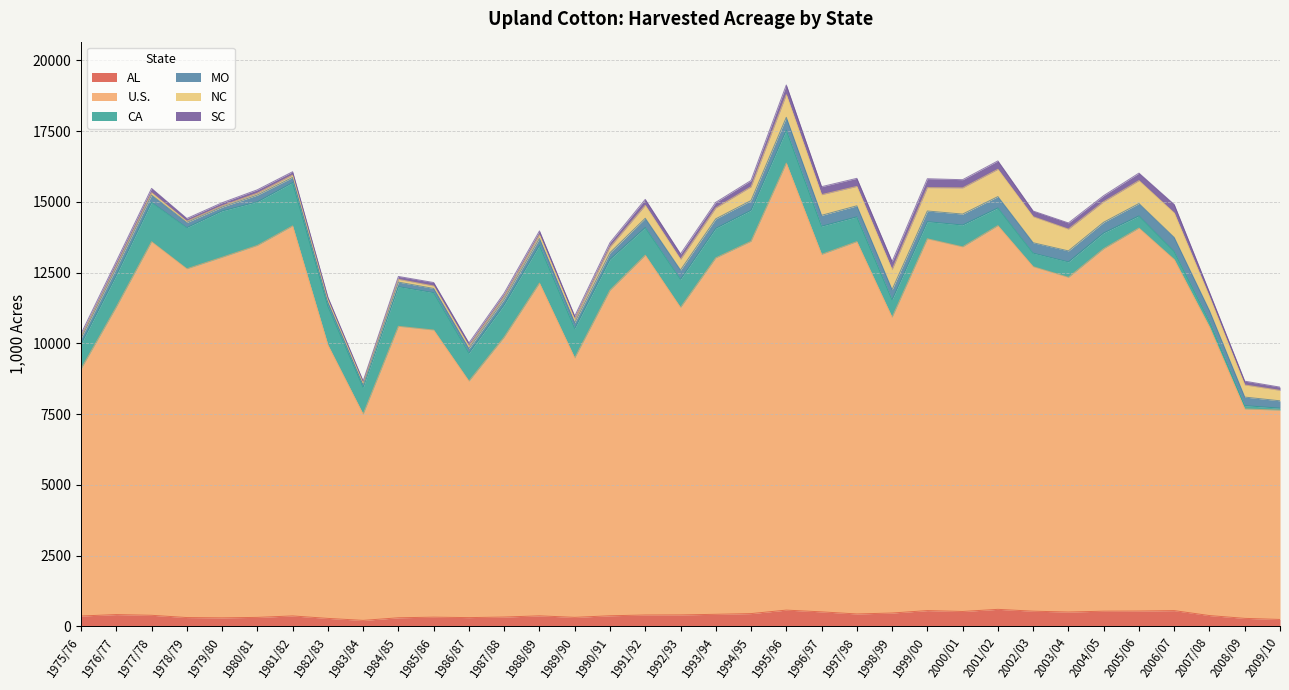

Reading left to right, transcribe all the data shown in this chart.

AL: 1975/76=370.0	1976/77=420.0	1977/78=395.0	1978/79=315.0	1979/80=305.0	1980/81=321.0	1981/82=372.0	1982/83=285.0	1983/84=215.0	1984/85=307.0	1985/86=329.0	1986/87=313.0	1987/88=333.0	1988/89=375.0	1989/90=322.0	1990/91=378.0	1991/92=405.0	1992/93=408.0	1993/94=430.0	1994/95=455.0	1995/96=578.0	1996/97=516.0	1997/98=442.0	1998/99=475.0	1999/00=561.0	2000/01=530.0	2001/02=605.0	2002/03=540.0	2003/04=510.0	2004/05=540.0	2005/06=545.0	2006/07=560.0	2007/08=385.0	2008/09=286.0	2009/10=248.0
U.S.: 1975/76=8730.1	1976/77=10869.1	1977/78=13200.9	1978/79=12324.0	1979/80=12741.8	1980/81=13143.1	1981/82=13783.2	1982/83=9663.4	1983/84=7284.8	1984/85=10299.5	1985/86=10145.4	1986/87=8357.3	1987/88=9893.7	1988/89=11759.1	1989/90=9166.0	1990/91=11504.5	1991/92=12715.5	1992/93=10863.1	1993/94=12594.4	1994/95=13155.9	1995/96=15795.6	1996/97=12632.2	1997/98=13157.0	1998/99=10448.8	1999/00=13138.0	2000/01=12884.0	2001/02=13559.5	2002/03=12174.0	2003/04=11826.0	2004/05=12809.0	2005/06=13534.0	2006/07=12408.0	2007/08=10201.0	2008/09=7400.0	2009/10=7395.5
CA: 1975/76=875.0	1976/77=1120.0	1977/78=1390.0	1978/79=1455.0	1979/80=1635.0	1980/81=1540.0	1981/82=1530.0	1982/83=1370.0	1983/84=950.0	1984/85=1400.0	1985/86=1320.0	1986/87=990.0	1987/88=1140.0	1988/89=1335.0	1989/90=1040.0	1990/91=1090.0	1991/92=977.0	1992/93=995.0	1993/94=1045.0	1994/95=1095.0	1995/96=1165.0	1996/97=995.0	1997/98=875.0	1998/99=620.0	1999/00=605.0	2000/01=770.0	2001/02=625.0	2002/03=477.0	2003/04=545.0	2004/05=557.0	2005/06=428.0	2006/07=283.0	2007/08=194.0	2008/09=117.0	2009/10=70.0
MO: 1975/76=210.0	1976/77=260.0	1977/78=258.0	1978/79=182.0	1979/80=137.0	1980/81=241.0	1981/82=183.0	1982/83=151.0	1983/84=93.0	1984/85=162.0	1985/86=150.0	1986/87=160.0	1987/88=199.0	1988/89=242.0	1989/90=209.0	1990/91=235.0	1991/92=327.0	1992/93=328.0	1993/94=335.0	1994/95=345.0	1995/96=453.0	1996/97=385.0	1997/98=390.0	1998/99=357.0	1999/00=377.0	2000/01=388.0	2001/02=400.0	2002/03=368.0	2003/04=390.0	2004/05=378.0	2005/06=438.0	2006/07=496.0	2007/08=379.0	2008/09=303.0	2009/10=260.0
NC: 1975/76=53.0	1976/77=71.0	1977/78=83.0	1978/79=42.0	1979/80=45.0	1980/81=65.0	1981/82=82.0	1982/83=70.0	1983/84=59.0	1984/85=96.0	1985/86=87.0	1986/87=81.0	1987/88=95.0	1988/89=124.0	1989/90=110.0	1990/91=200.0	1991/92=457.0	1992/93=377.0	1993/94=385.0	1994/95=485.0	1995/96=800.0	1996/97=730.0	1997/98=685.0	1998/99=705.0	1999/00=825.0	2000/01=925.0	2001/02=965.0	2002/03=920.0	2003/04=770.0	2004/05=725.0	2005/06=810.0	2006/07=865.0	2007/08=490.0	2008/09=428.0	2009/10=370.0
SC: 1975/76=103.0	1976/77=159.0	1977/78=153.0	1978/79=98.0	1979/80=109.0	1980/81=120.0	1981/82=118.0	1982/83=95.0	1983/84=69.0	1984/85=104.0	1985/86=122.0	1986/87=113.0	1987/88=119.0	1988/89=142.0	1989/90=118.0	1990/91=154.0	1991/92=210.0	1992/93=192.0	1993/94=198.0	1994/95=223.0	1995/96=342.0	1996/97=282.0	1997/98=286.0	1998/99=286.0	1999/00=315.0	2000/01=290.0	2001/02=296.0	2002/03=200.0	2003/04=218.0	2004/05=214.0	2005/06=265.0	2006/07=298.0	2007/08=158.0	2008/09=134.0	2009/10=114.0